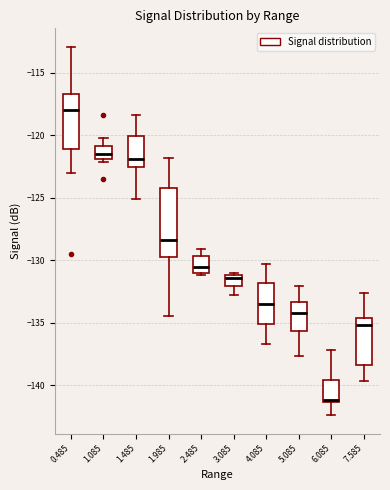

Reading left to right, transcribe this box plot: for each box, give where its median line is, the range the box spans, and where its two whiskers end, as read against the y-axis. The values are not printed on the chart, so give them approximately, as read against the axis.

0.485: median -118.0, box -121.0 to -116.5, whiskers -123.0 to -113.0
1.085: median -121.5, box -122.0 to -121.0, whiskers -122.0 (just below the box's lower edge) to -120.0
1.485: median -122.0, box -122.5 to -120.0, whiskers -125.0 to -118.5
1.985: median -128.5, box -129.5 to -124.0, whiskers -134.5 to -122.0
2.485: median -130.5, box -131.0 to -129.5, whiskers -131.0 (just below the box's lower edge) to -129.0
3.085: median -131.5, box -132.0 to -131.0, whiskers -133.0 to -131.0 (just above the box's upper edge)
4.085: median -133.5, box -135.0 to -132.0, whiskers -136.5 to -130.5
5.085: median -134.0, box -135.5 to -133.5, whiskers -137.5 to -132.0
6.085: median -141.0, box -141.5 to -139.5, whiskers -142.5 to -137.0
7.585: median -135.0, box -138.5 to -134.5, whiskers -139.5 to -132.5